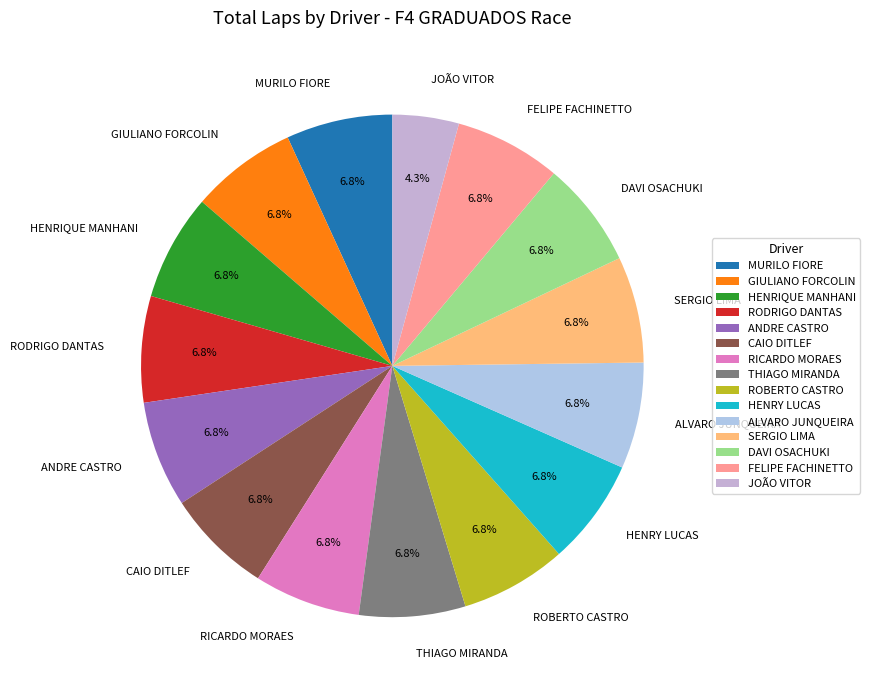

To the nearest percent, what percentage of the pie is RICARDO MORAES?

7%